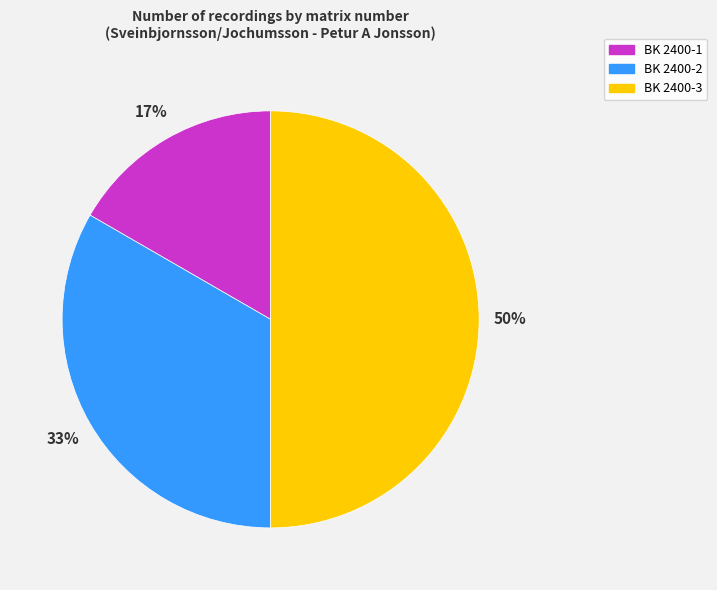

What percentage is the BK 2400-2 slice, to the nearest percent?

33%